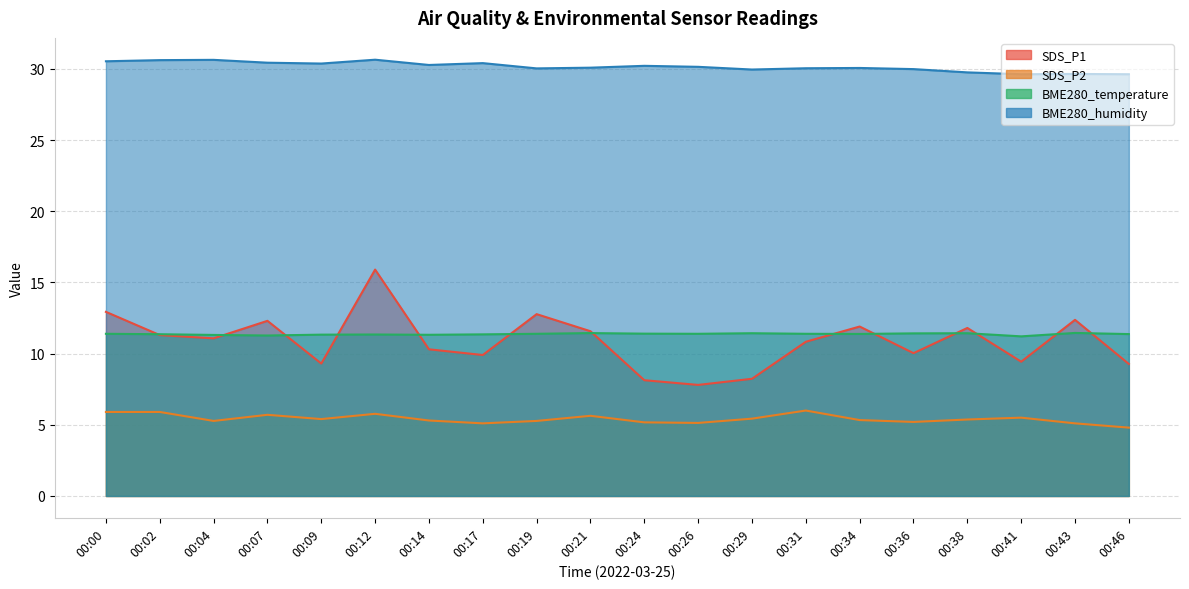

Where does the SDS_P2 series first go above 5?

00:00